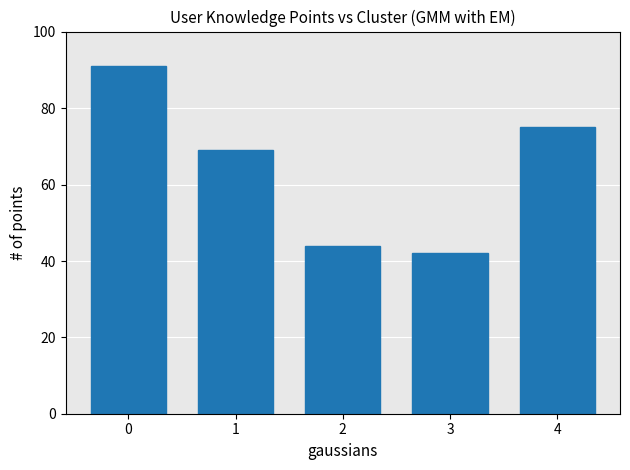

The chart shows a value of 69 at 1. True or false?

True